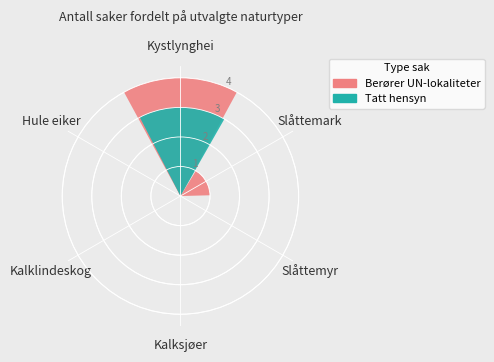

Is it true that Kalksjøer is 0% of the pie?

True